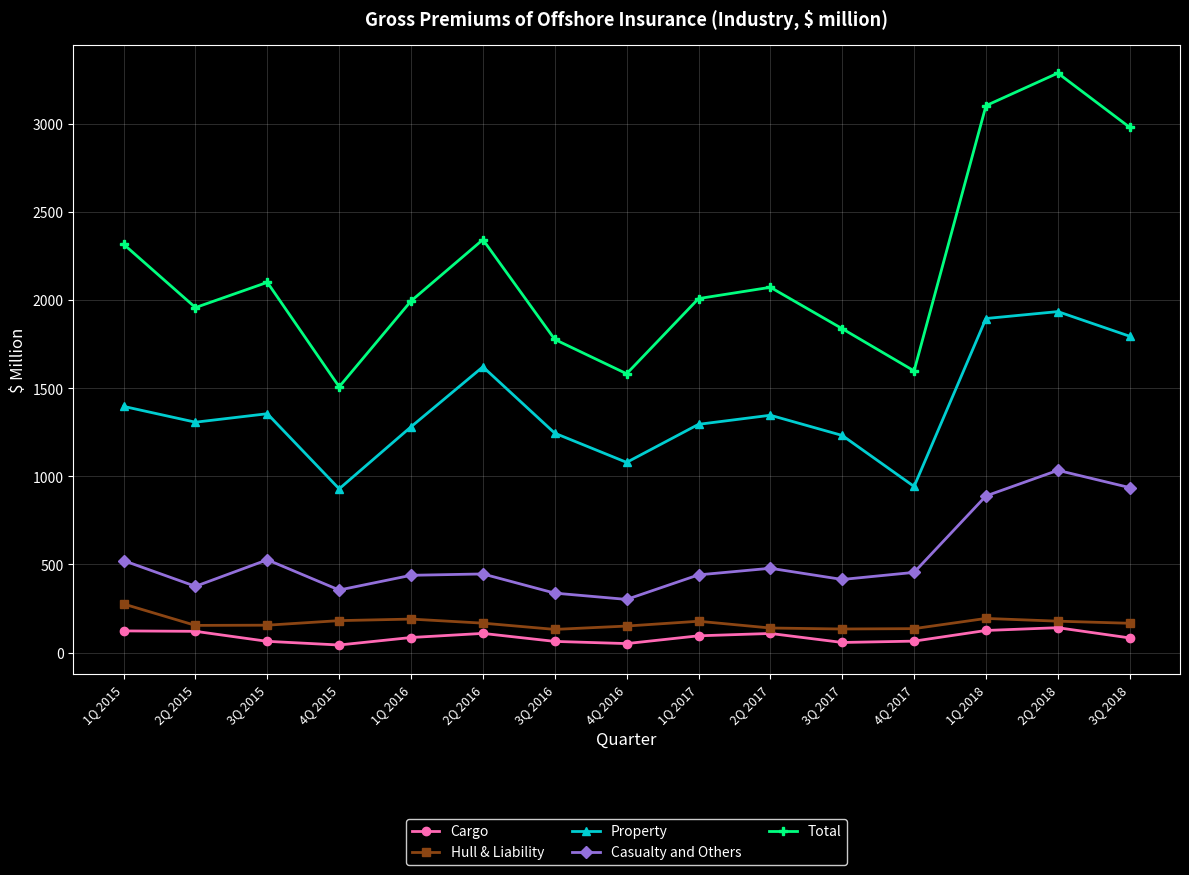

What is the label of the 13th point from the left?

1Q 2018